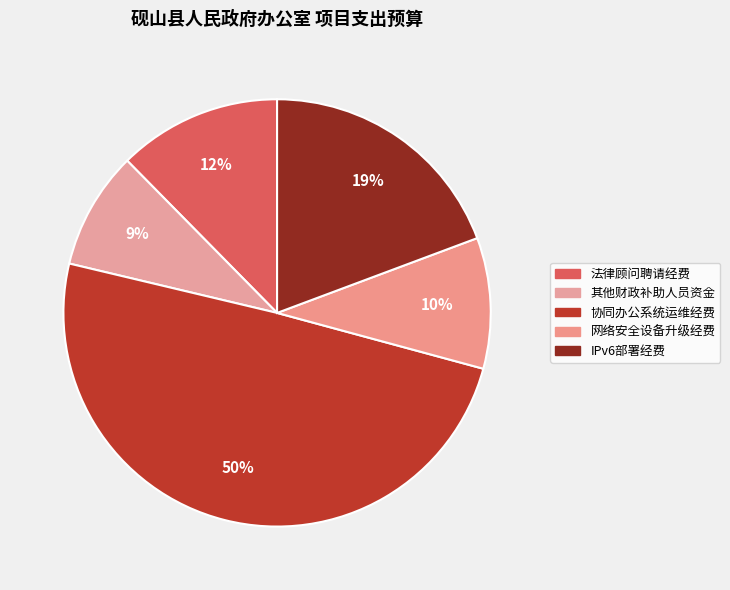

To the nearest percent, what portion does 其他财政补助人员资金 represent?

9%